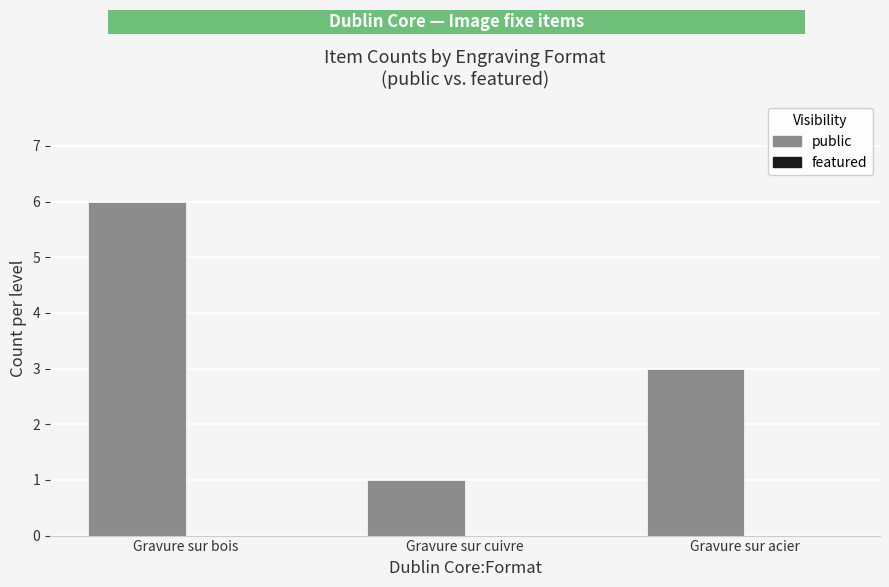

Rank the categories by value from lowest to highest.

Gravure sur cuivre, Gravure sur acier, Gravure sur bois